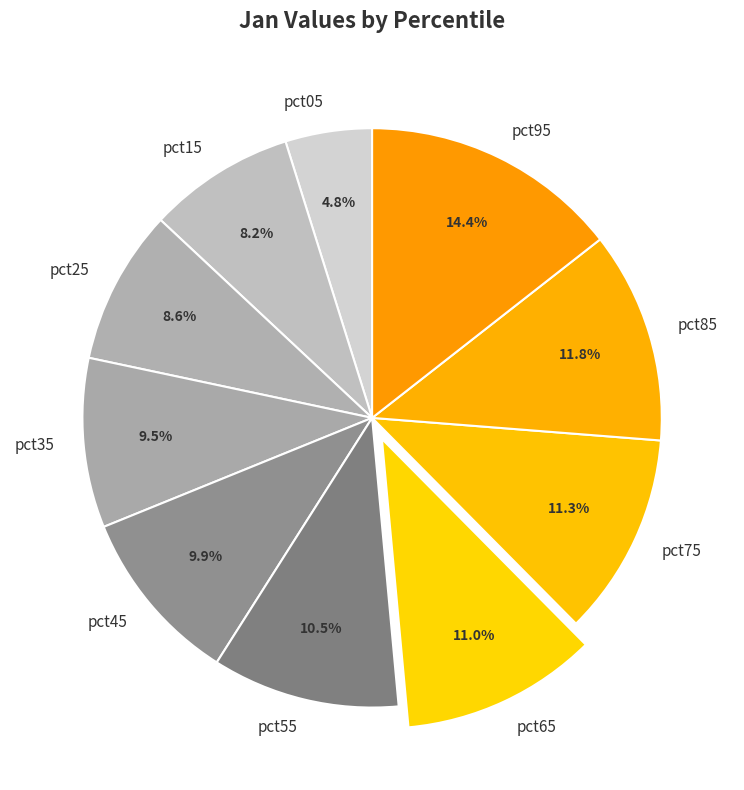

Is the sum of pct05 and pct25 greater than half?

No